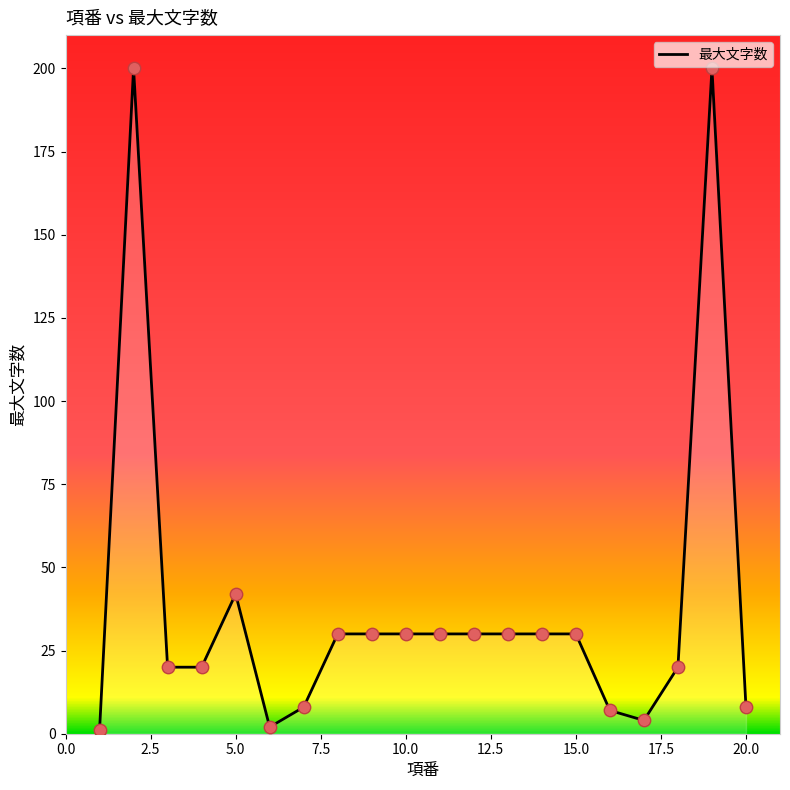

Between 3 and 2, which is larger?

2